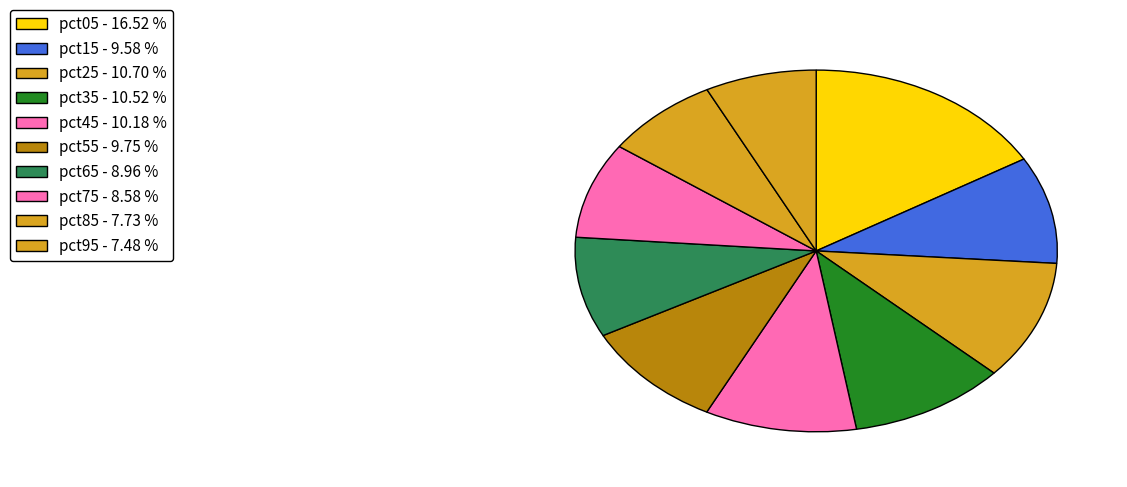

Count the number of slices in the pie.

10